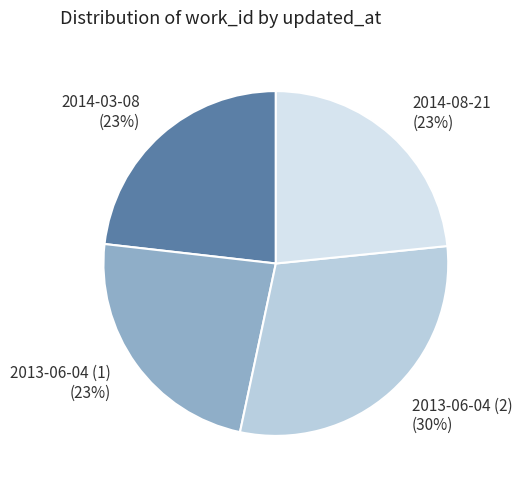

True or false: 2014-08-21 accounts for 23% of the total.

True